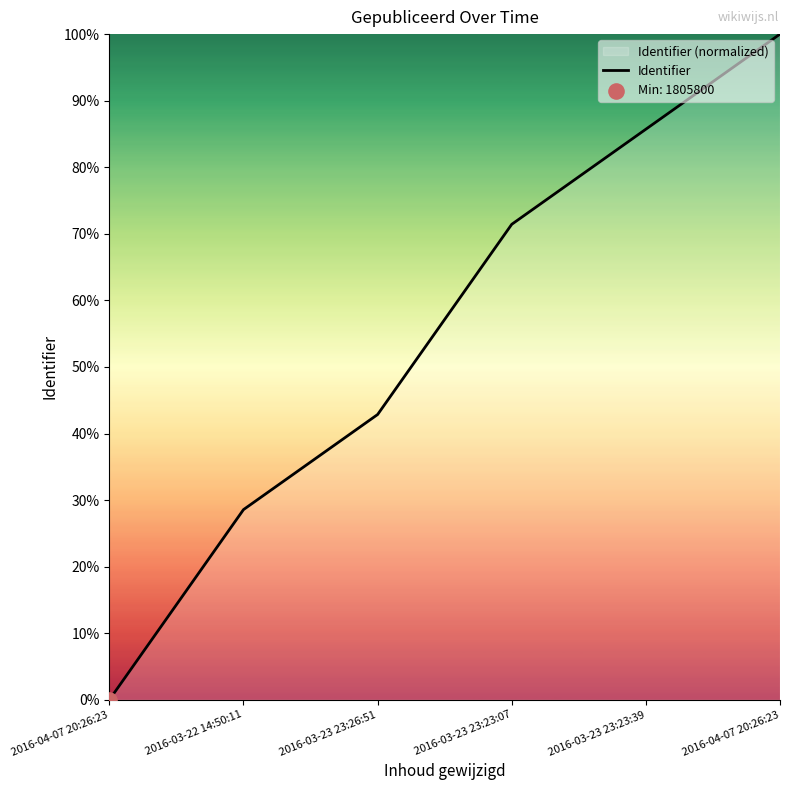

What is the change in value from 2016-03-23 23:23:07 to 2016-03-23 23:23:39?

+14.3